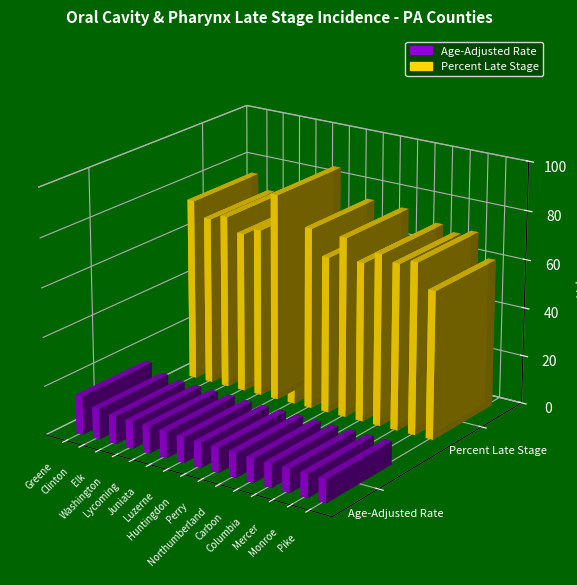

What is the spread (max minus min) of values at Luzerne?

58.9